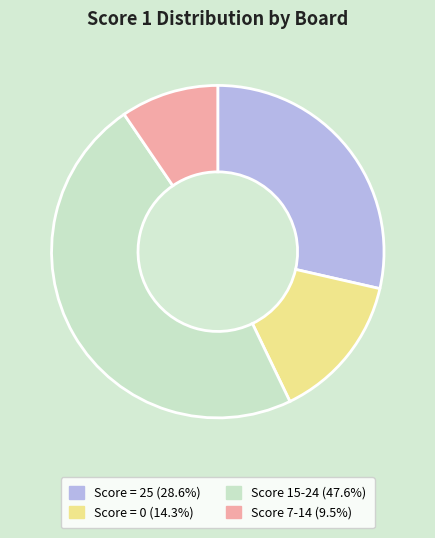

Do Score = 25 (28.6%) and Score 7-14 (9.5%) together represent more than half of the pie?

No